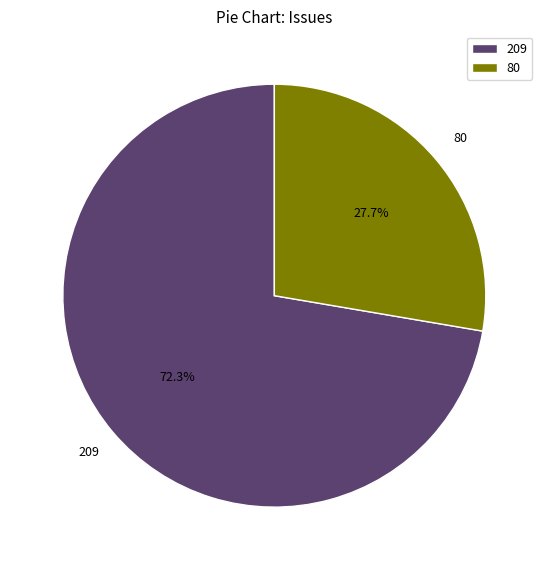

Is there a majority slice in this chart?

Yes